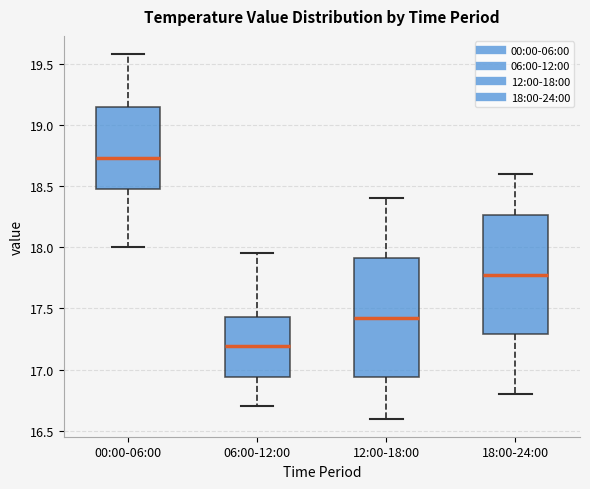

Where does the upper whisker of the box for 00:00-06:00 end on the y-axis? The values are not printed on the chart, so give them approximately, as read against the axis.

19.60